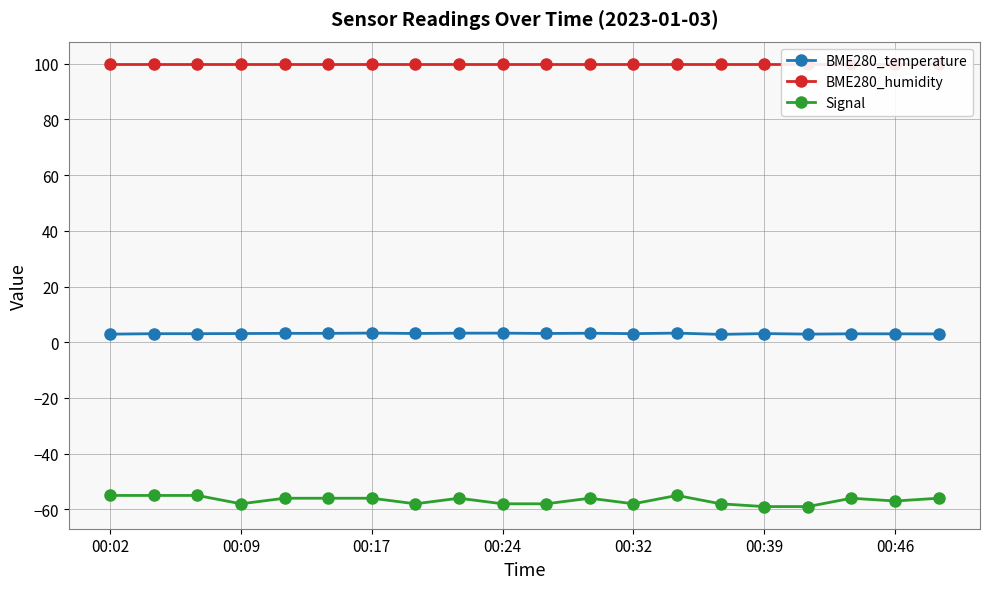

Which series has the largest range (max minus min)?

Signal